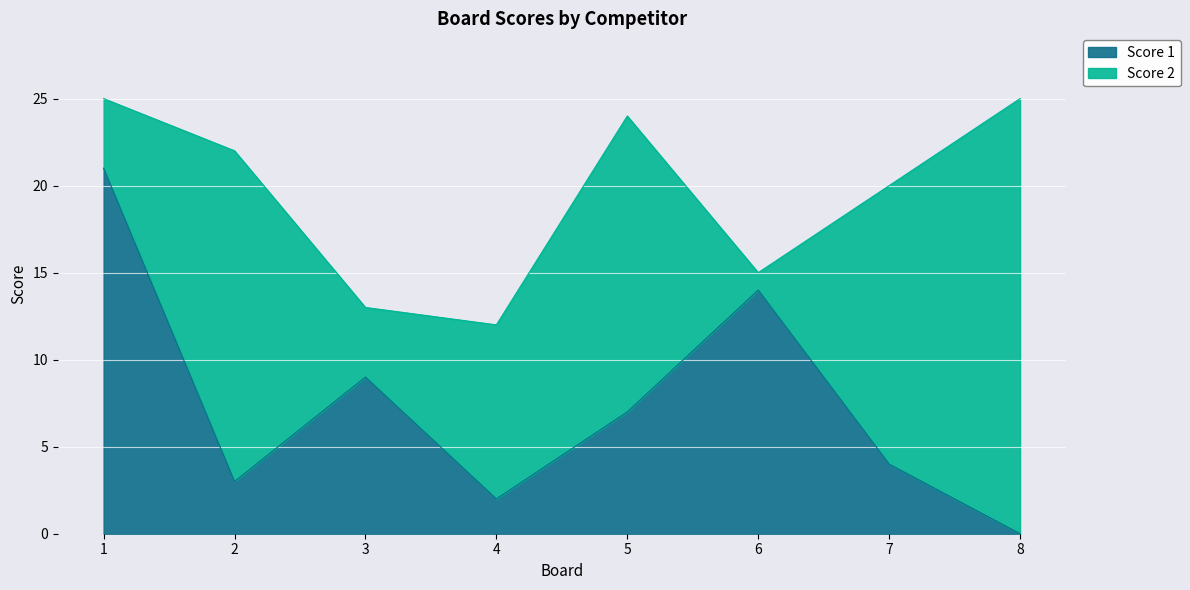

Reading left to right, extract all data points from this chart.

21	3	9	2	7	14	4	0